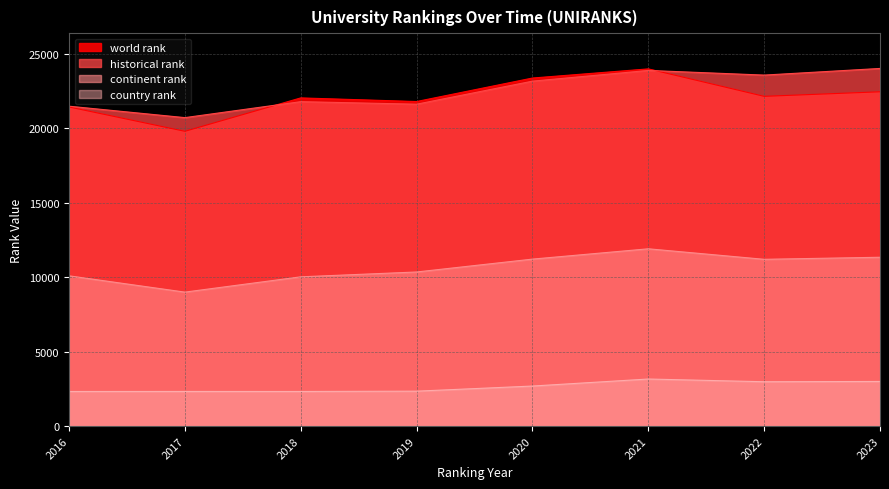

At which label does continent rank reach its minimum?

2017